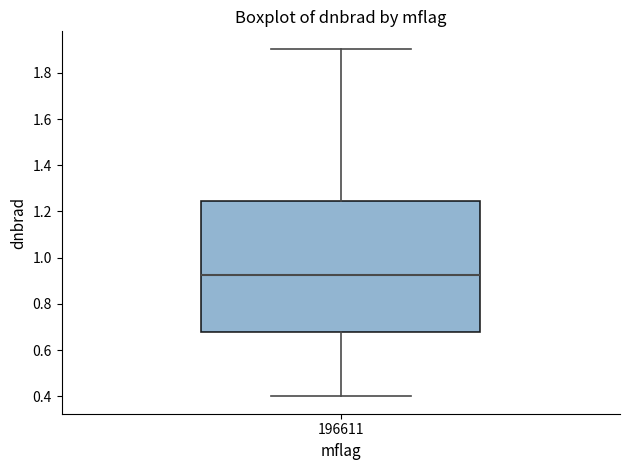

Where does the median line of the box at x = 196611 sit on the y-axis? The values are not printed on the chart, so give them approximately, as read against the axis.

0.92